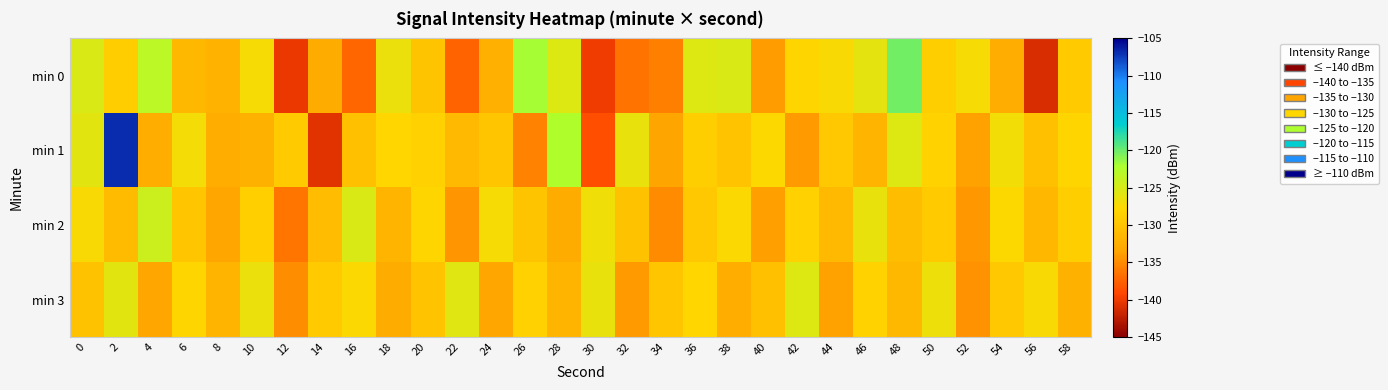

Which series has the widest spread of values?

min 1